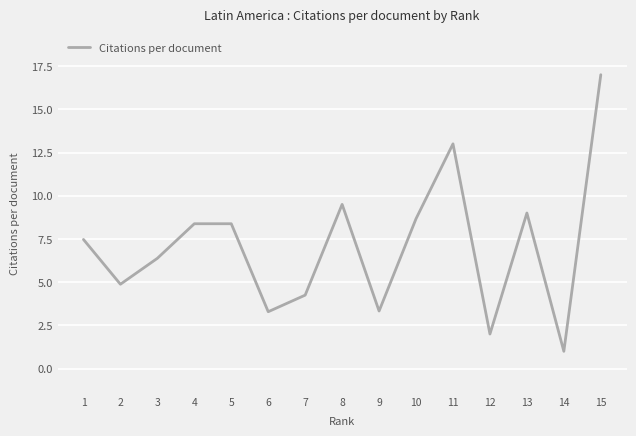

Approximately how many times larger is the value at 4 compared to 7?

2.0